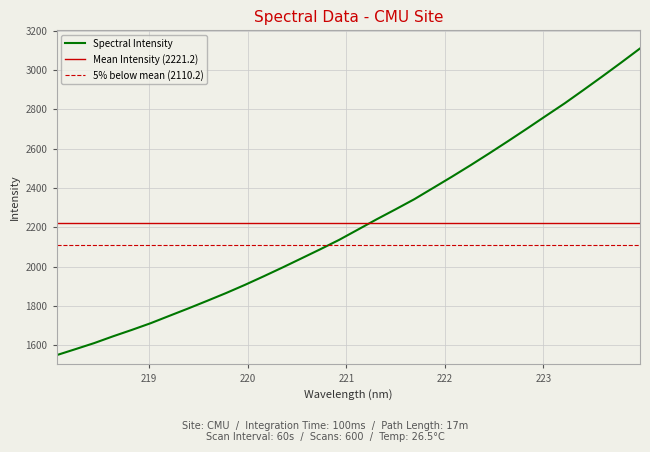

What is the lowest value of the Spectral Intensity series?

1549.1